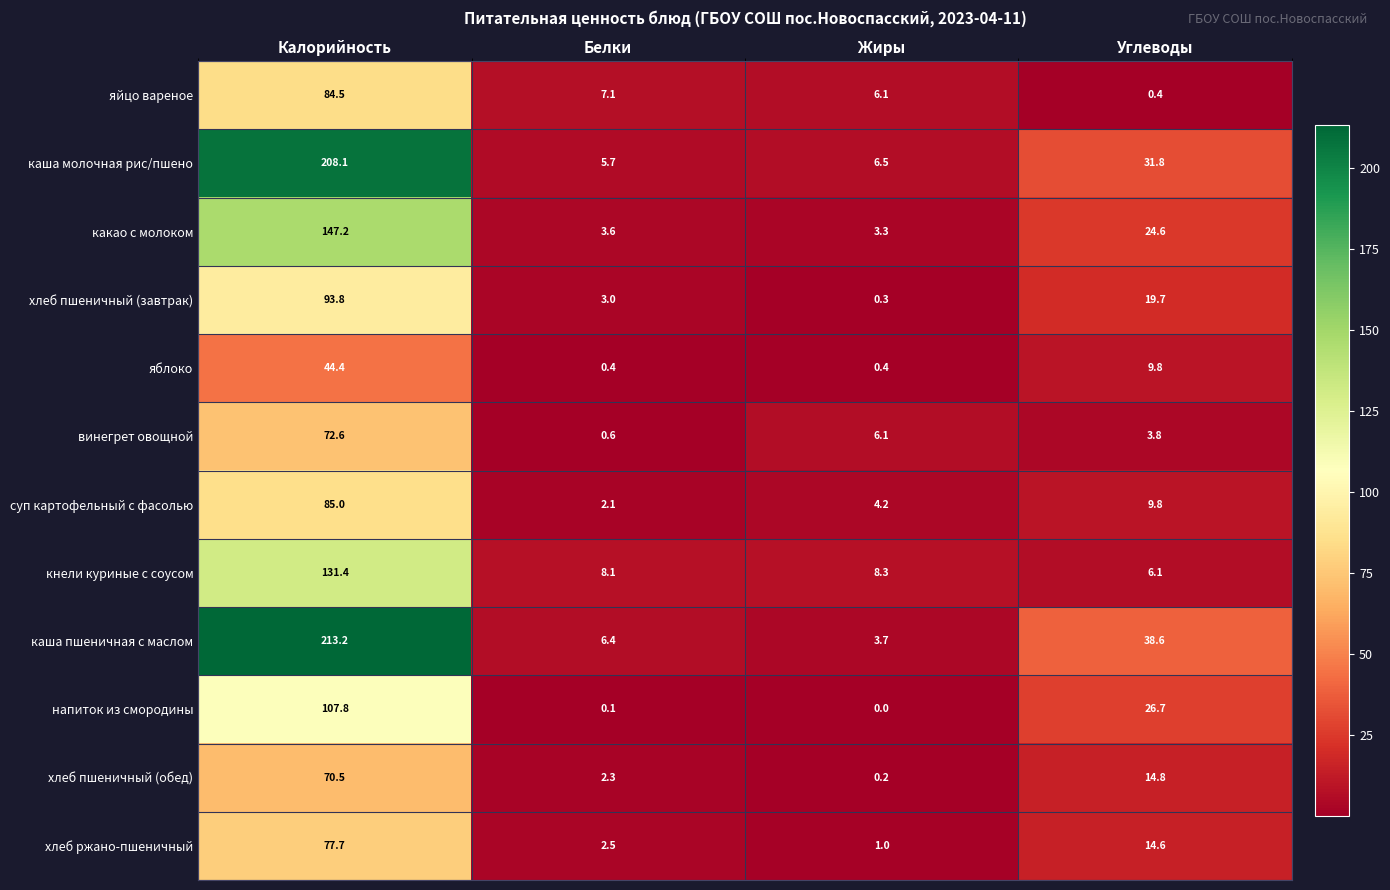

Is the value of хлеб ржано-пшеничный at Углеводы greater than the value of яйцо вареное at Жиры?

Yes